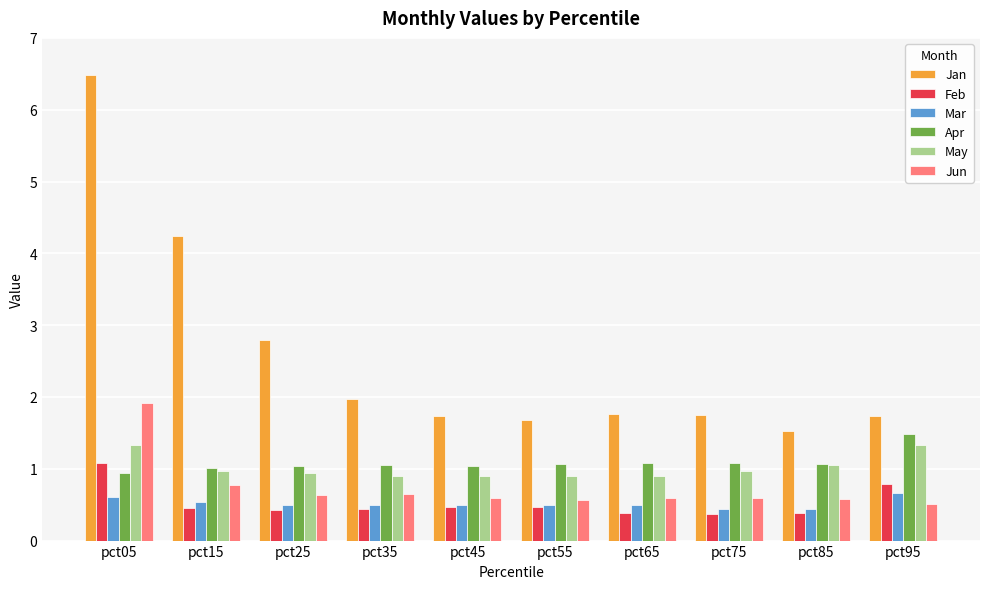

At which label does Jun reach its peak?

pct05